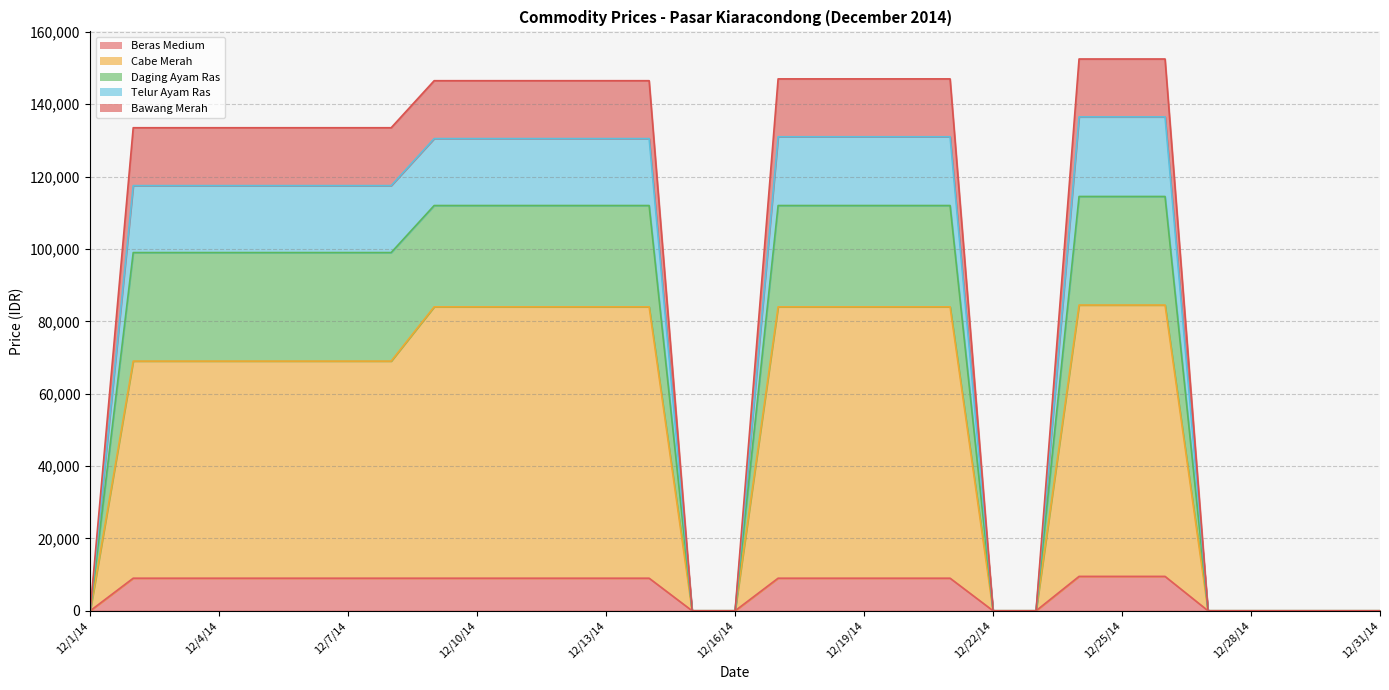

What is the highest value of the Beras Medium series?

9500